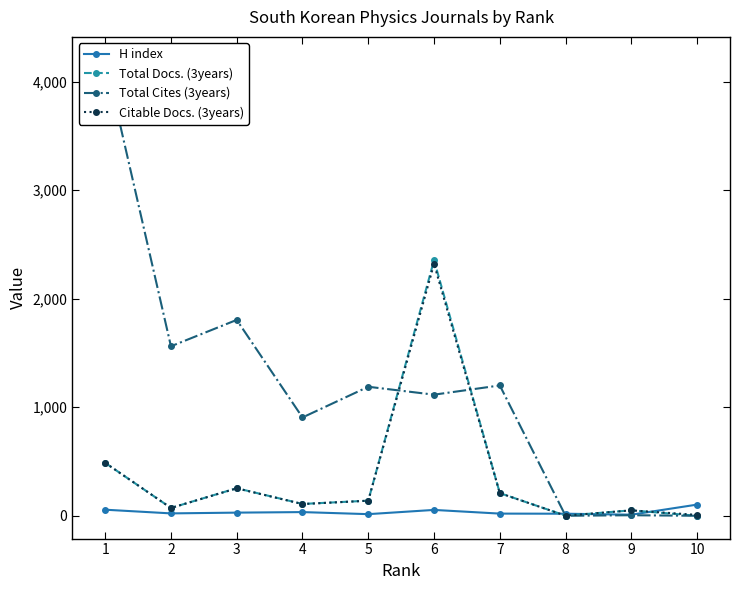

Does the chart display data point markers on the line(s)?

Yes